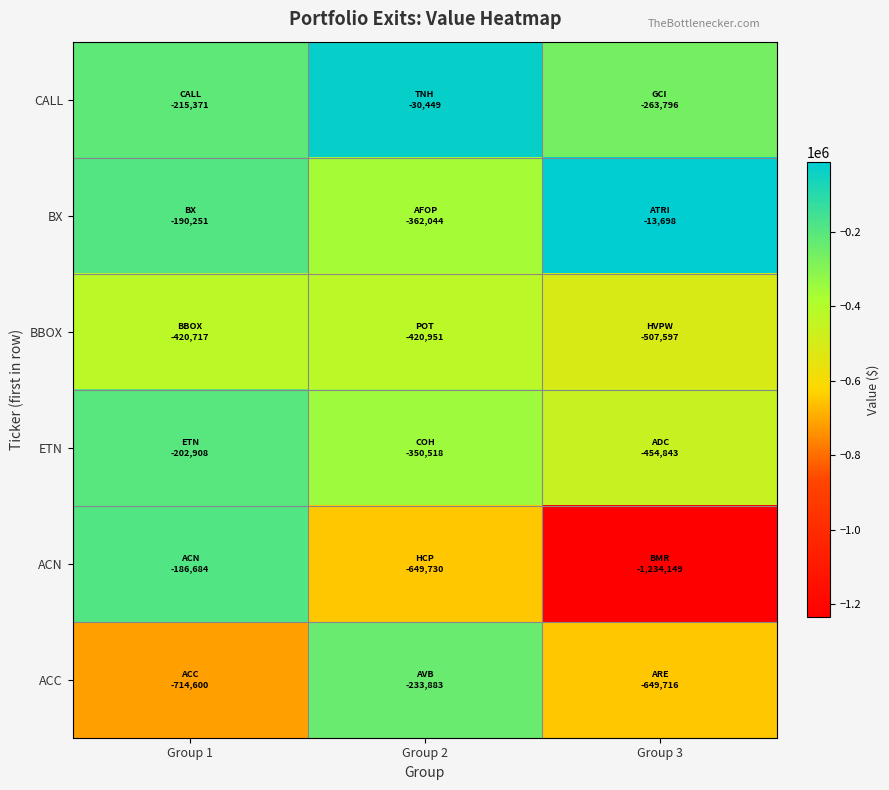

Rank the series by their maximum value, from lowest to highest.

BBOX, ACC, ETN, ACN, CALL, BX